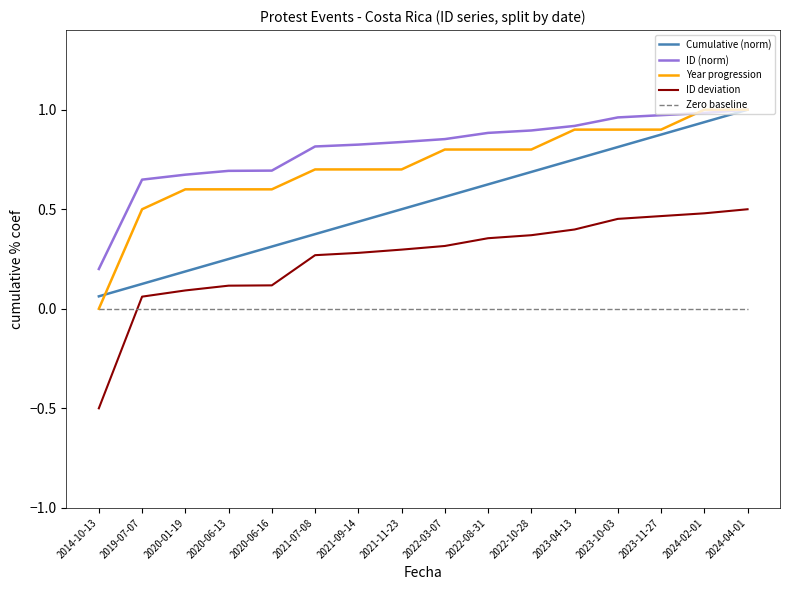

Between 2022-08-31 and 2023-11-27, which series saw the biggest shift?

Cumulative (norm)